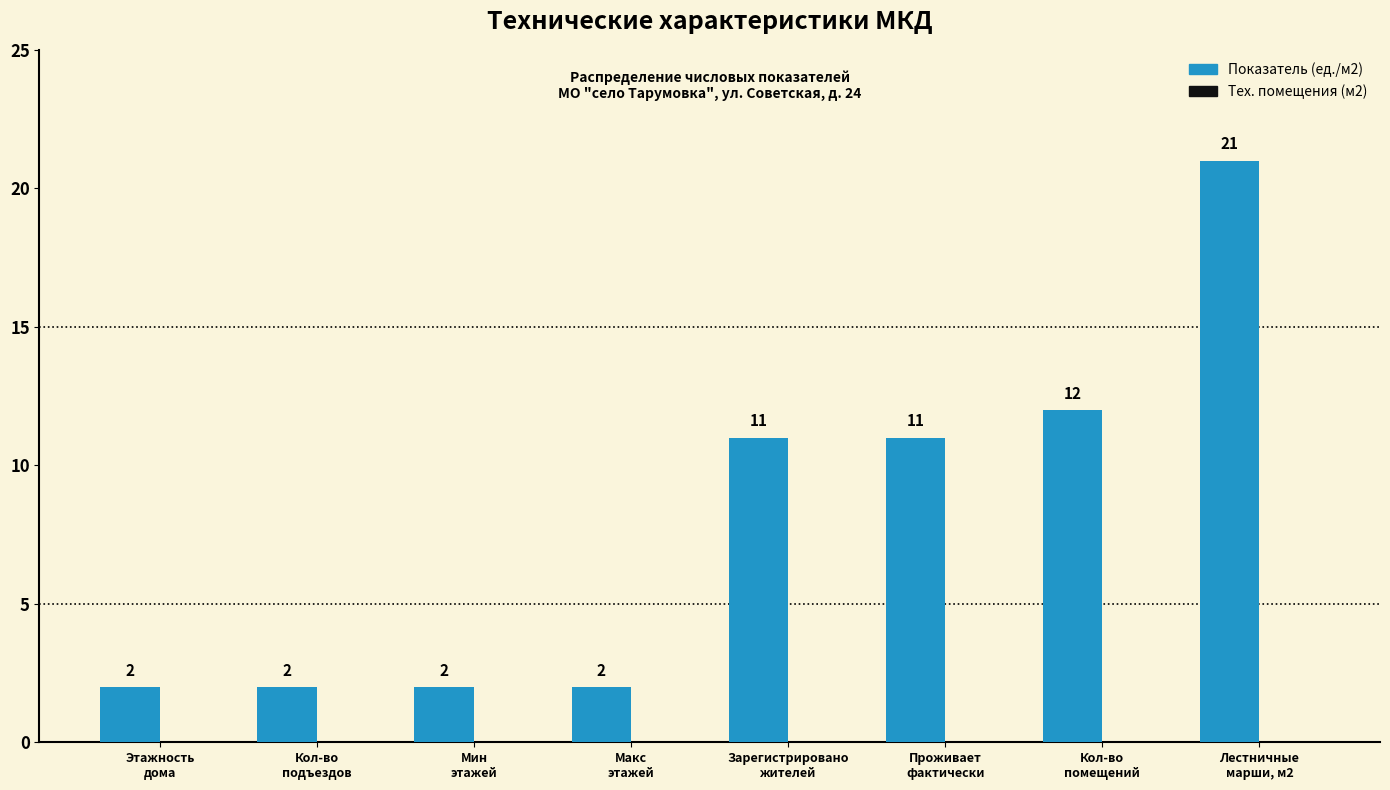

Reading left to right, what are all the values shown in this chart?

2	2	2	2	11	11	12	21